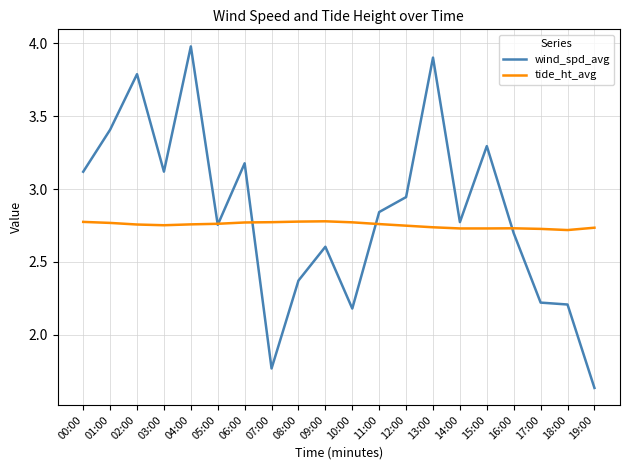

What position from the left is 13:00?

14